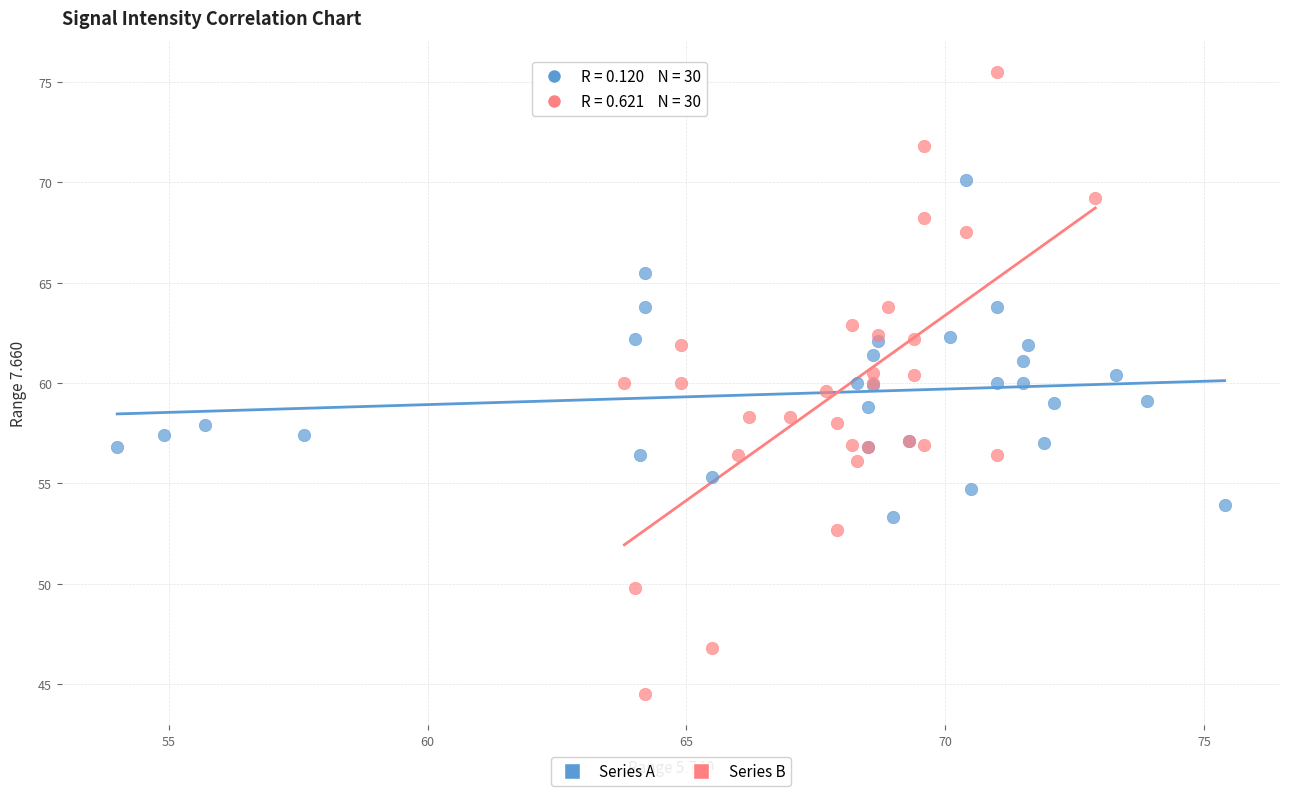

Which series contains the highest Y value?

Series B